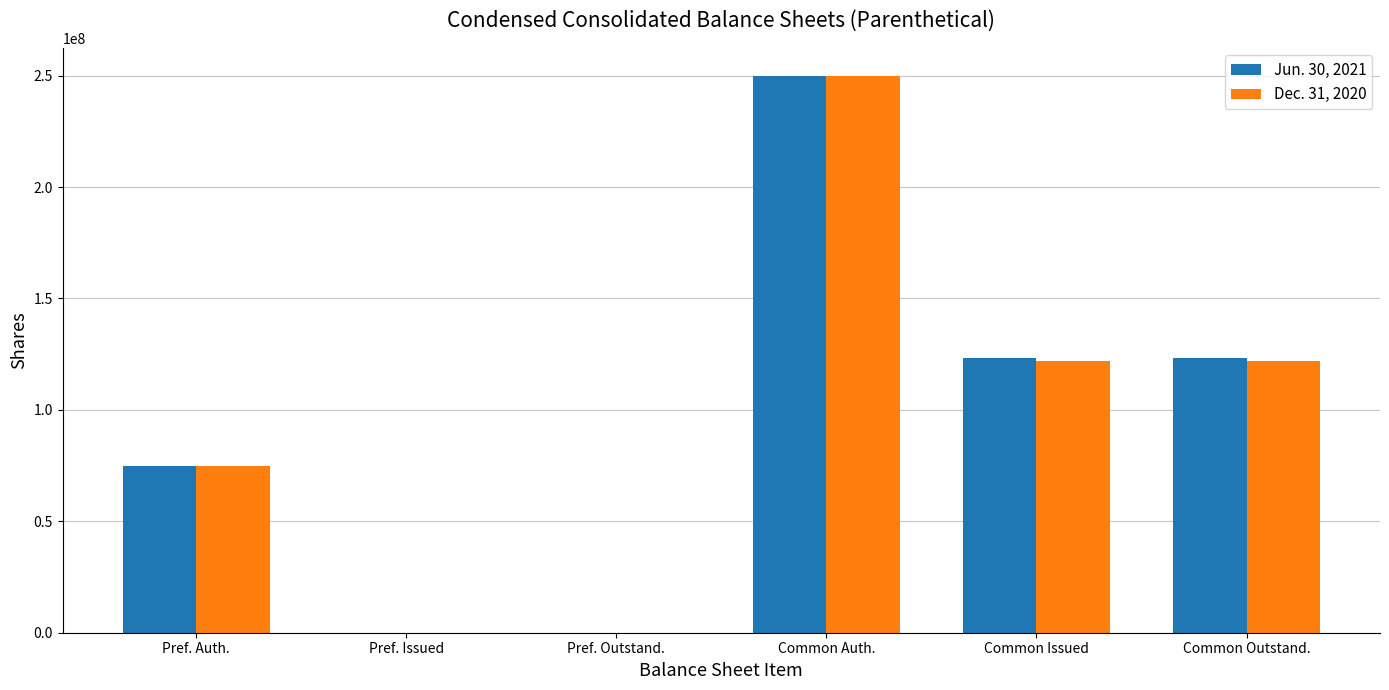

At which category does the chart reach its peak across all series?

Common Auth.